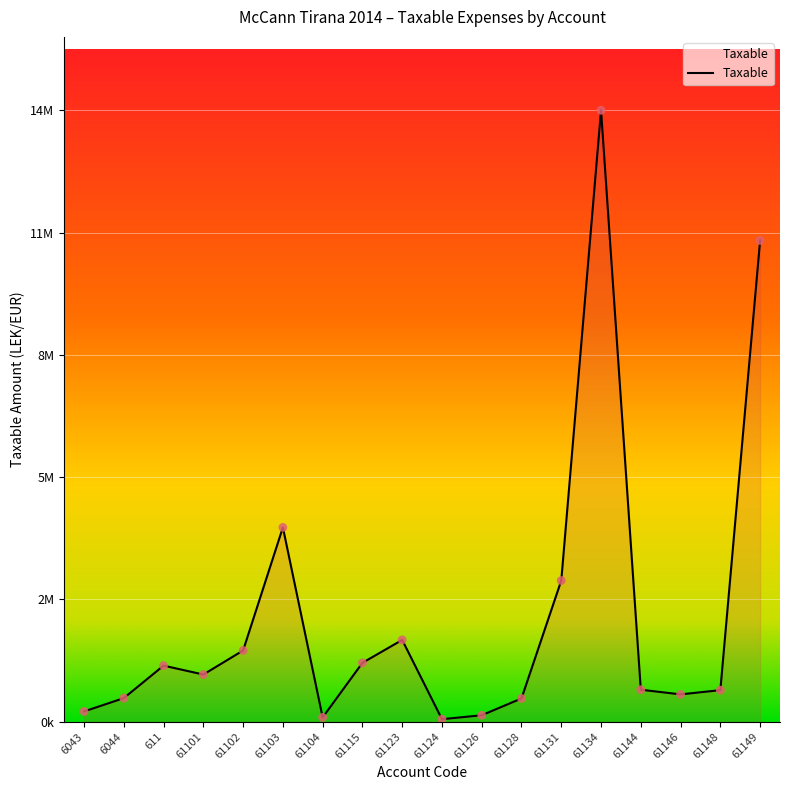

Approximately how many times larger is the value at 61101 compared to 61126?

7.3